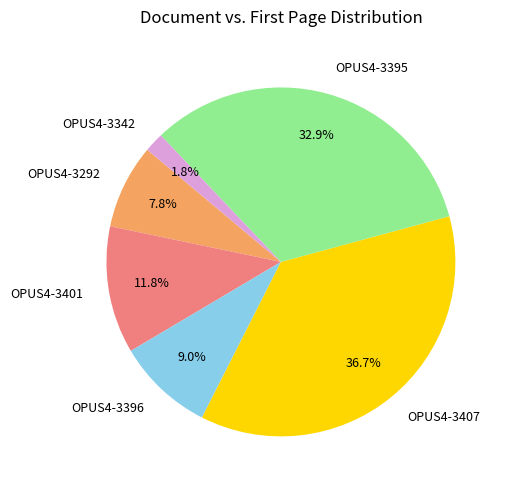

How many segments does this pie chart have?

6